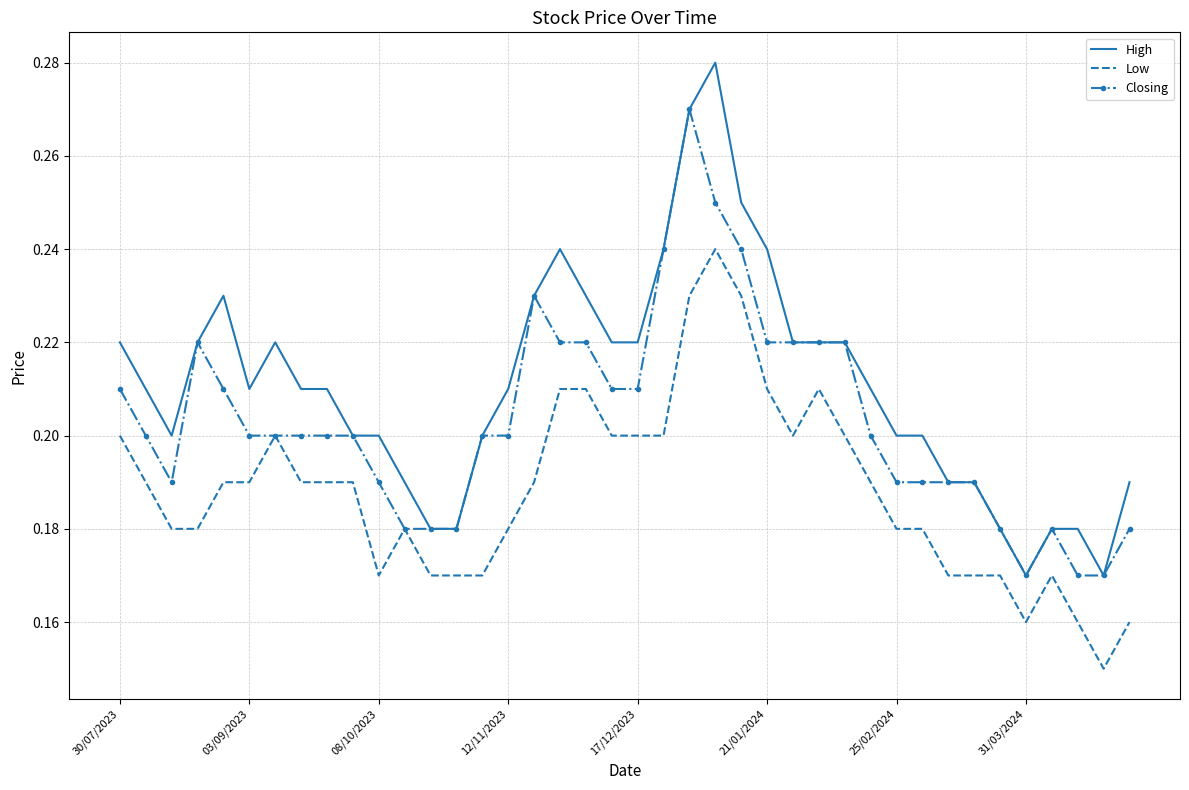

Which series has the largest range (max minus min)?

High